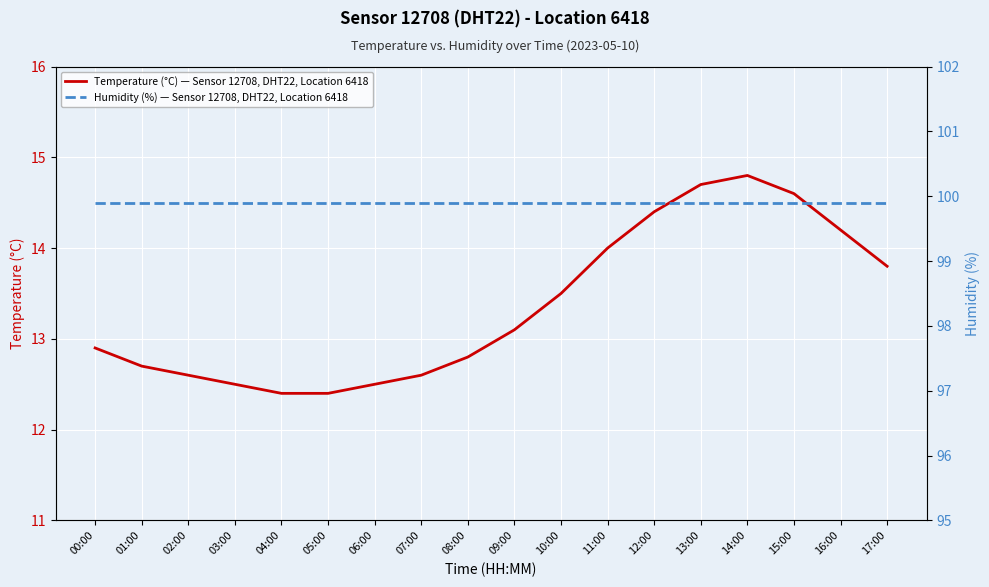

Between 08:00 and 15:00, which series saw the biggest shift?

Temperature (°C) — Sensor 12708, DHT22, Location 6418